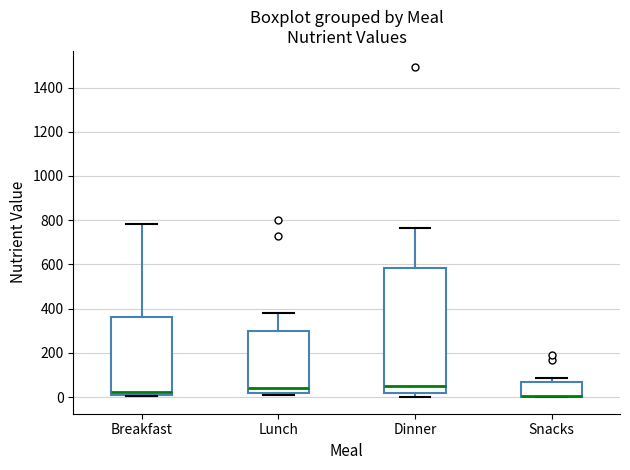

Comparing the boxes themselves (not the whiskers), which one is the tallest?

Dinner